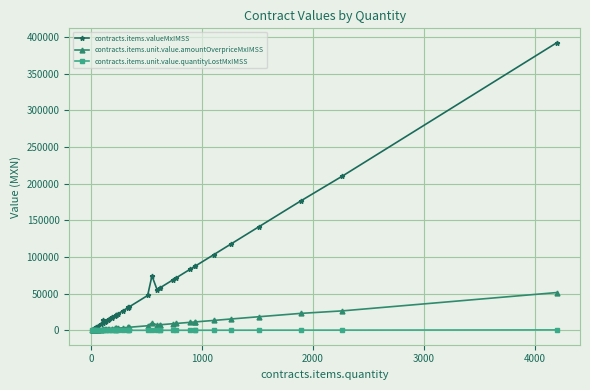

List the series in order of their peak value, highest first.

contracts.items.valueMxIMSS, contracts.items.unit.value.amountOverpriceMxIMSS, contracts.items.unit.value.quantityLostMxIMSS